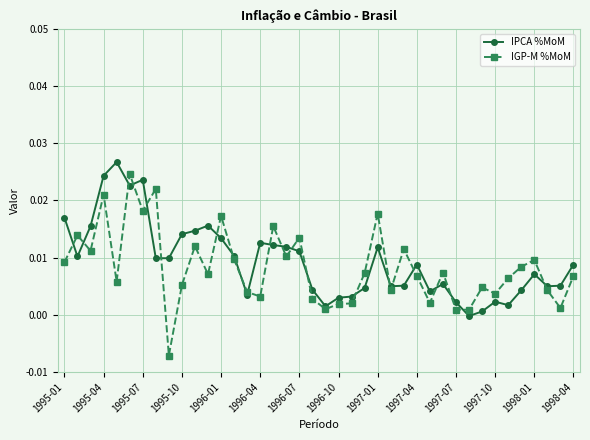

How many interior local peaks does the IGP-M %MoM series have?

13